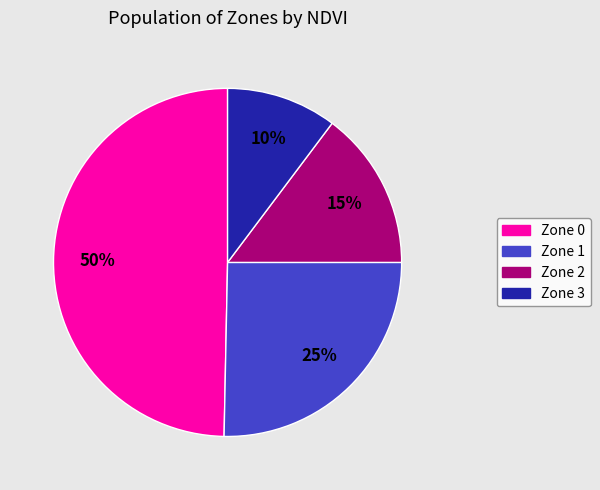

How many slices are in this pie chart?

4